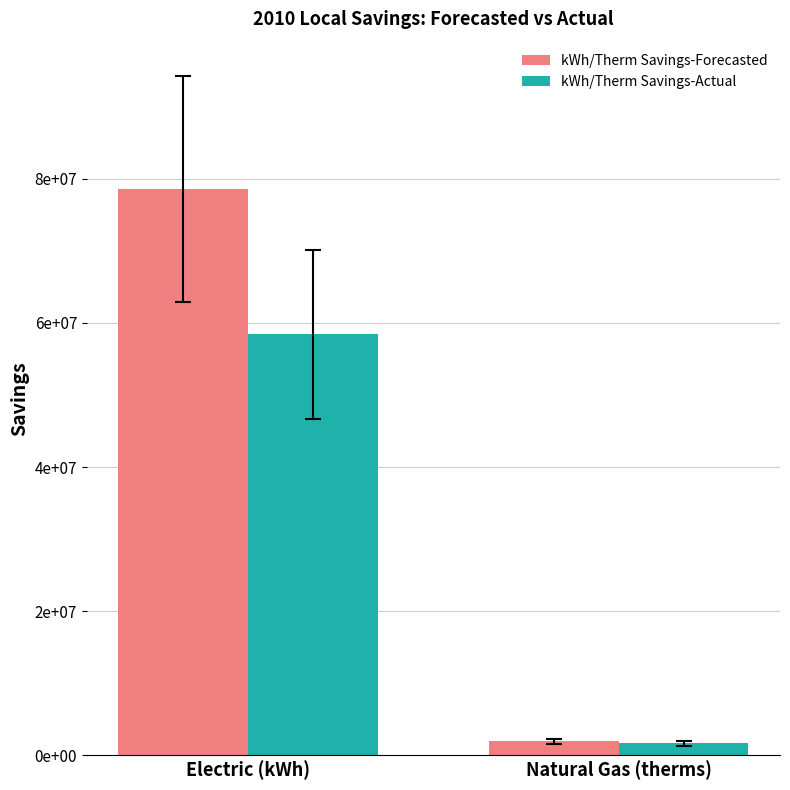

What is the difference between the highest and lowest values at Natural Gas (therms)?

250750